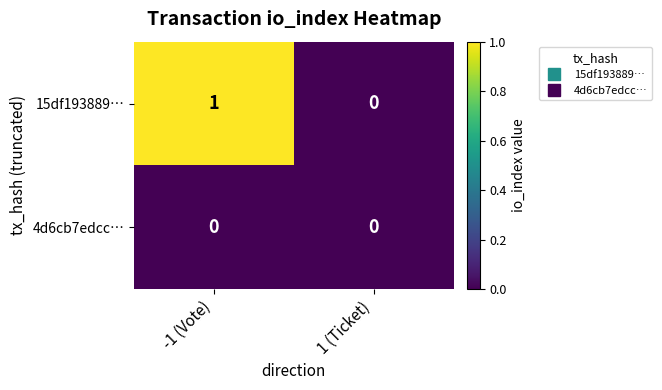

At which category is the sum across all series the highest?

-1 (Vote)